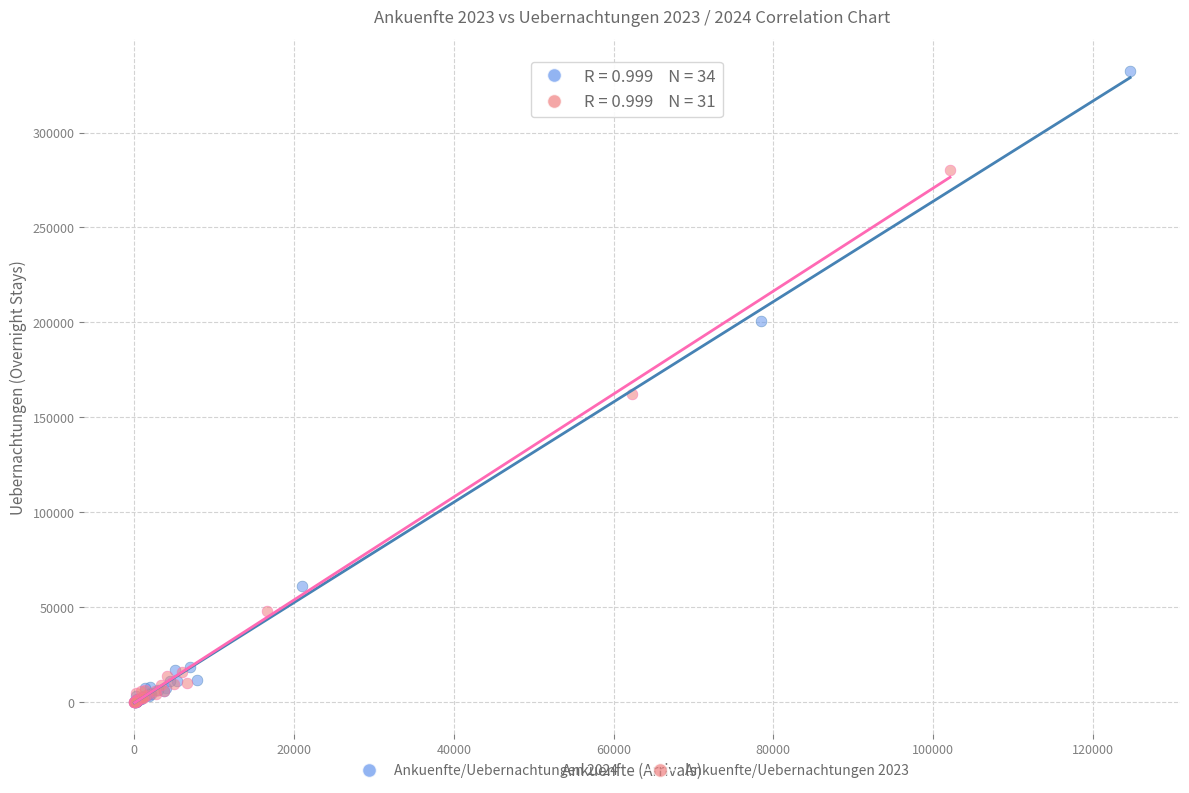

Which series has the widest spread of Y values?

Ankuenfte/Uebernachtungen 2024